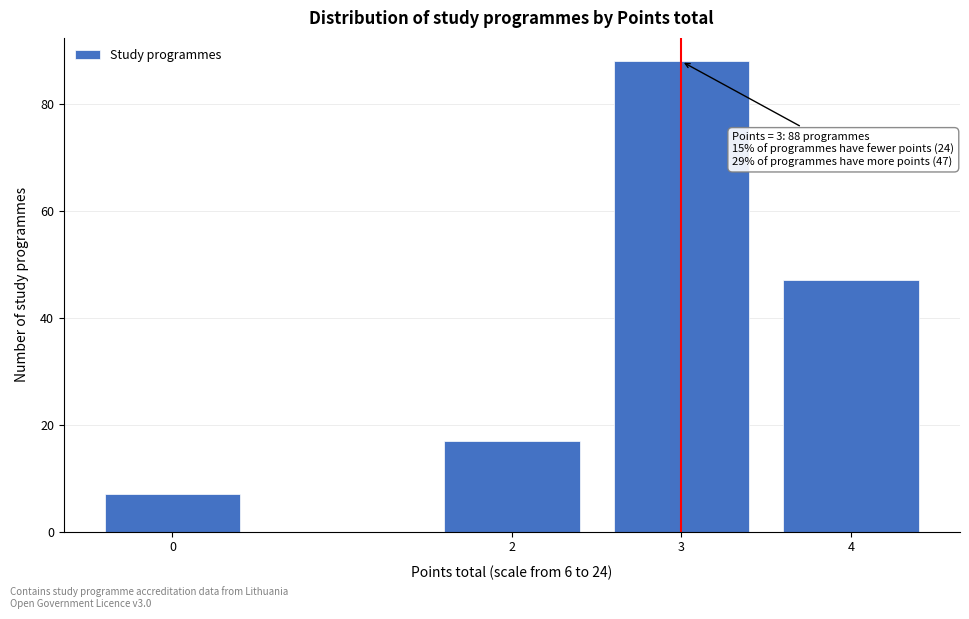

Reading left to right, list all the values displayed in this chart.

7	17	88	47